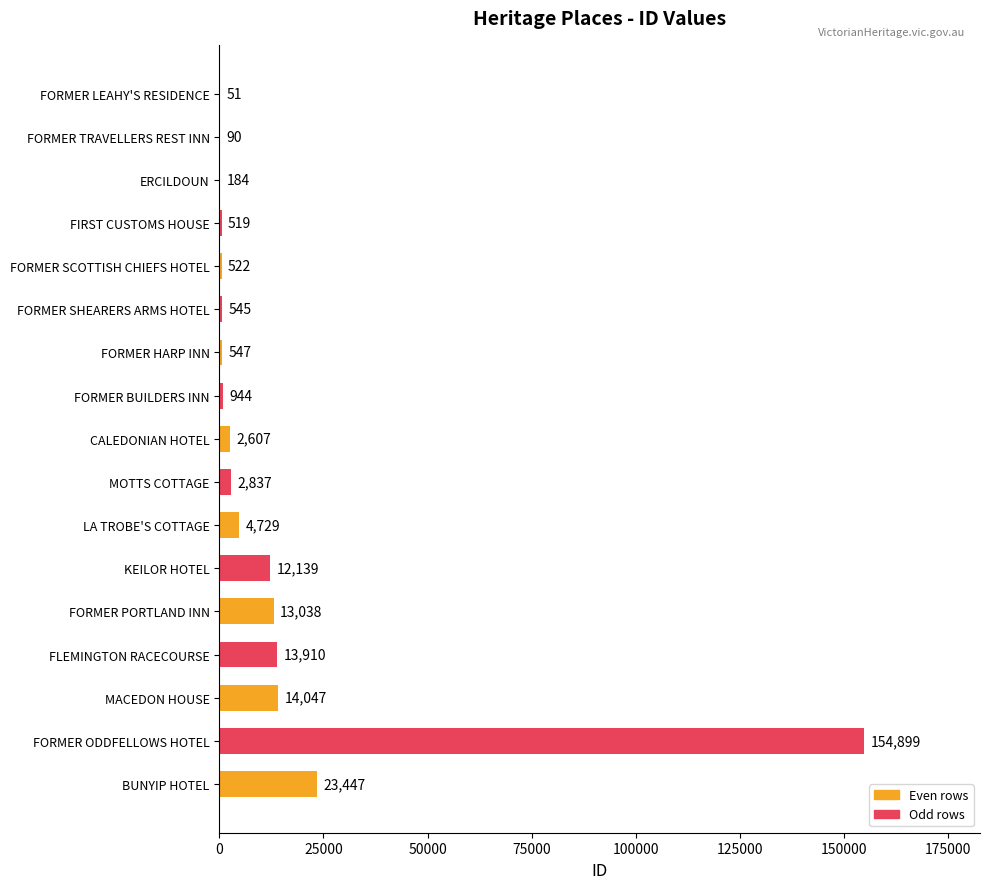

Reading bottom to top, what are all the values shown in this chart?

BUNYIP HOTEL=23447	FORMER ODDFELLOWS HOTEL=154899	MACEDON HOUSE=14047	FLEMINGTON RACECOURSE=13910	FORMER PORTLAND INN=13038	KEILOR HOTEL=12139	LA TROBE'S COTTAGE=4729	MOTTS COTTAGE=2837	CALEDONIAN HOTEL=2607	FORMER BUILDERS INN=944	FORMER HARP INN=547	FORMER SHEARERS ARMS HOTEL=545	FORMER SCOTTISH CHIEFS HOTEL=522	FIRST CUSTOMS HOUSE=519	ERCILDOUN=184	FORMER TRAVELLERS REST INN=90	FORMER LEAHY'S RESIDENCE=51